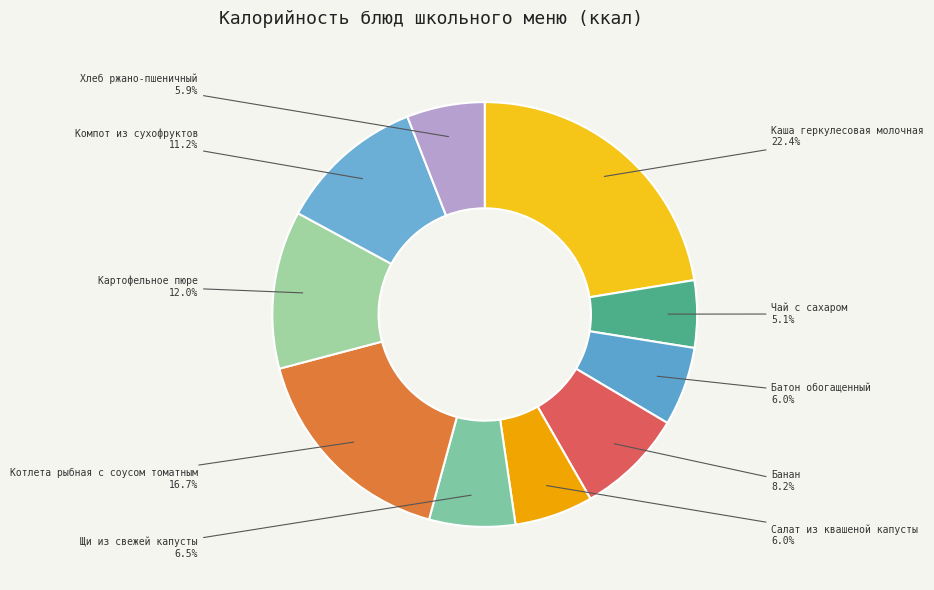

Between Чай с сахаром and Котлета рыбная с соусом томатным, which is larger?

Котлета рыбная с соусом томатным